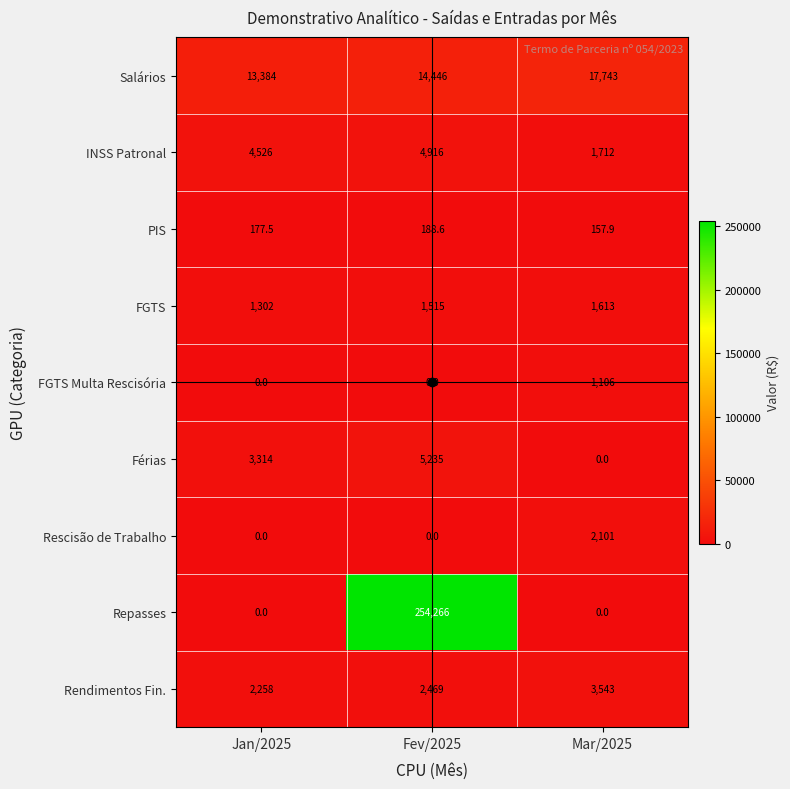

How many series are shown in this chart?

9